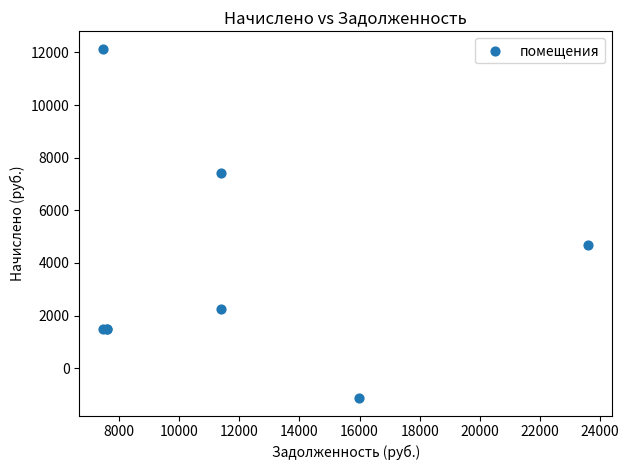

What Y value in the scatter plot is closest to 5500?

4689.6